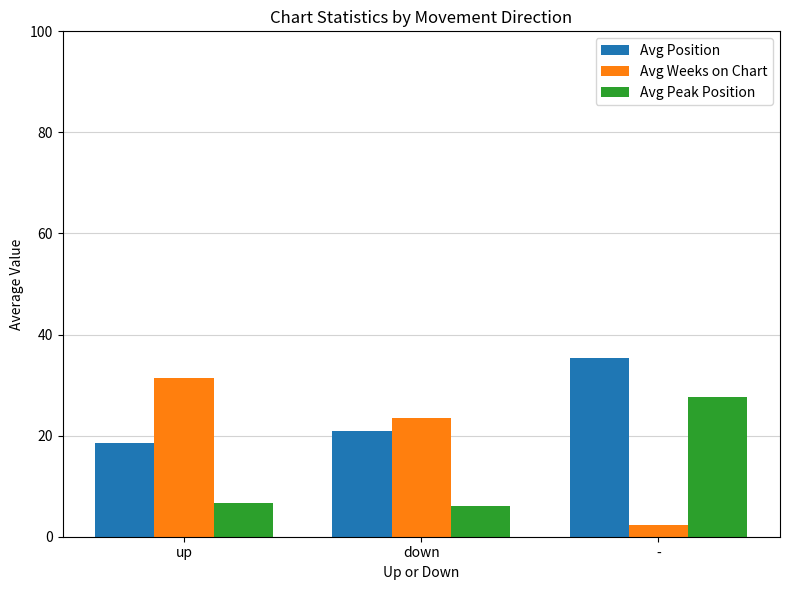

Between up and down, which series saw the biggest shift?

Avg Weeks on Chart